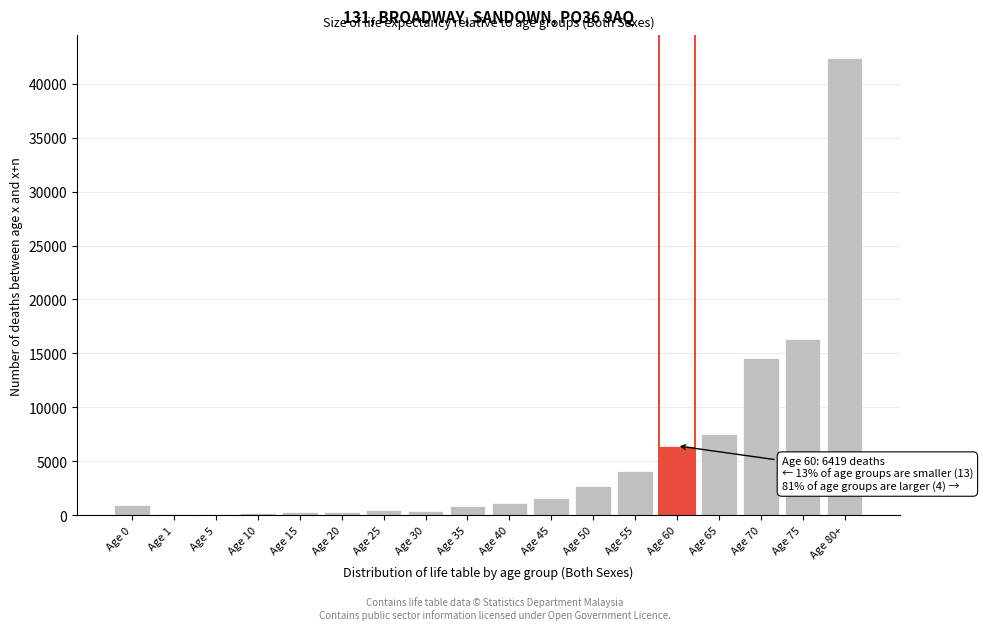

What is the change in value from Age 45 to Age 60?

+4870